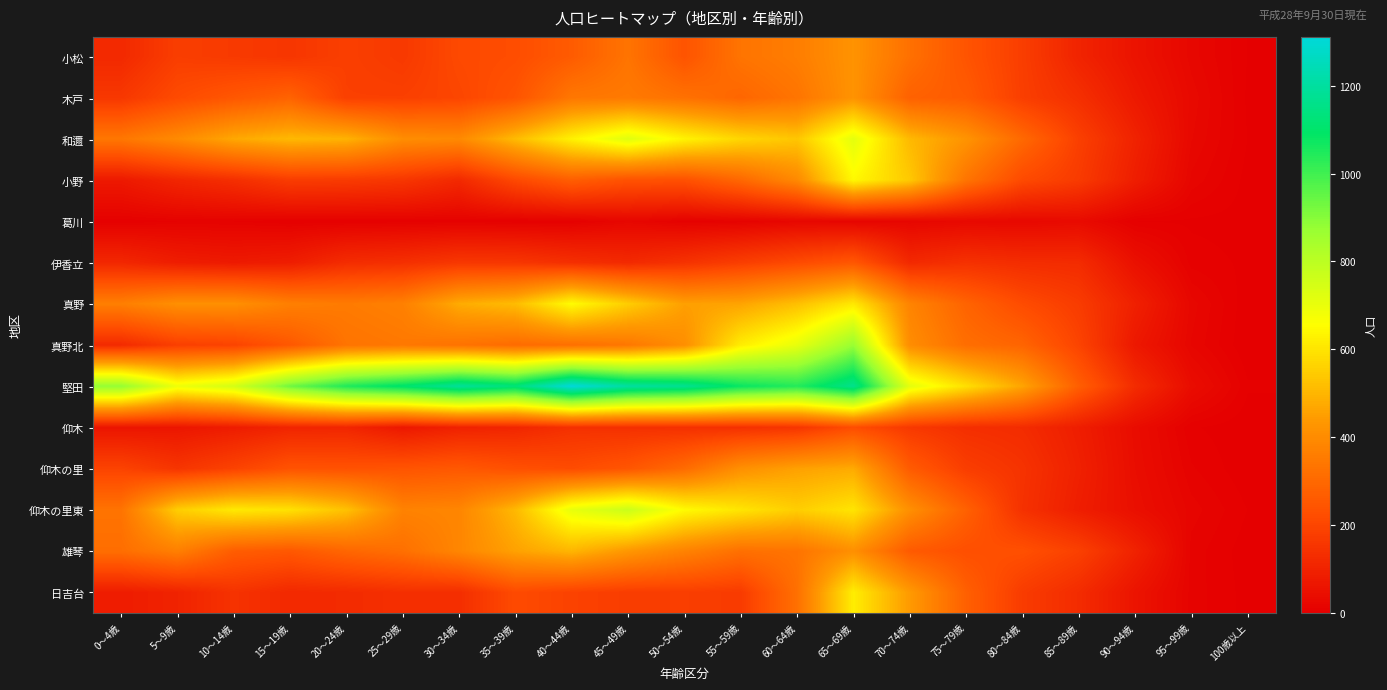

Which series changed the most between 20～24歳 and 55～59歳?

真野北